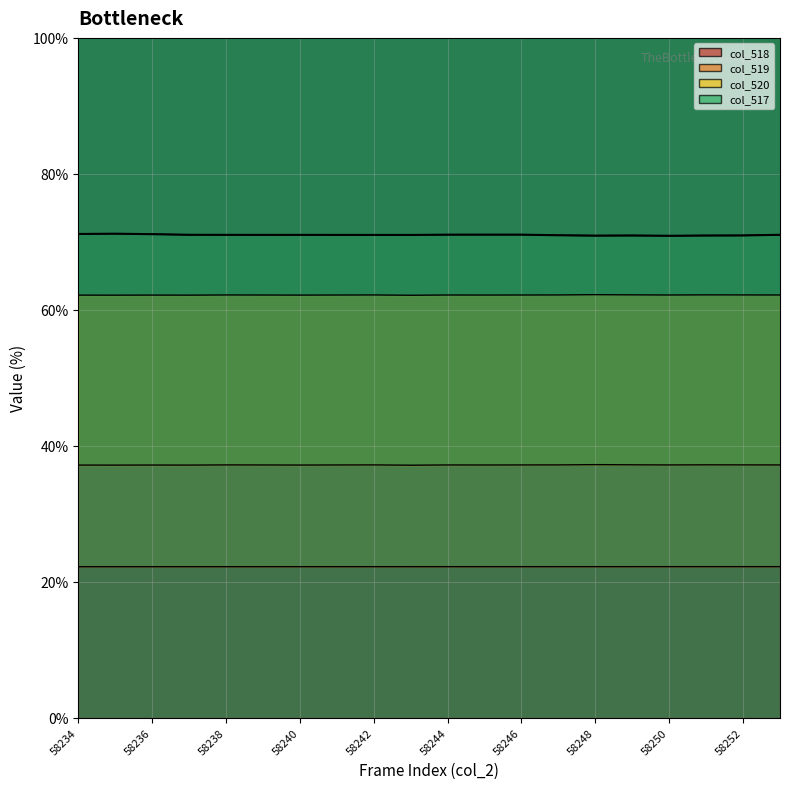

The chart shows a value of 70.9 at 17. True or false?

True